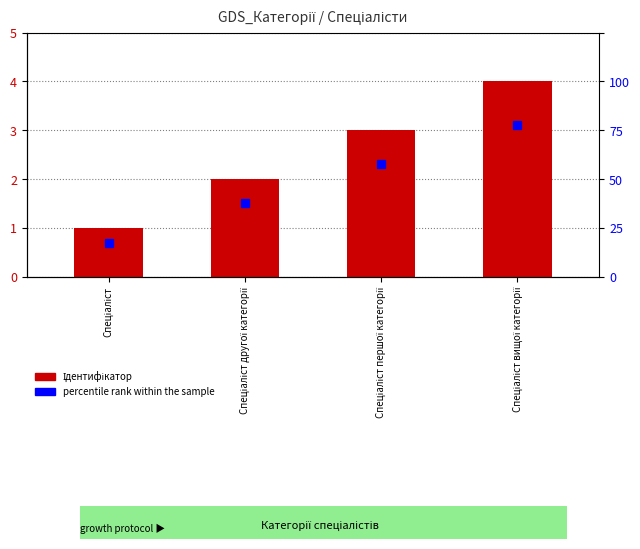

What is the difference between the maximum and second lowest values?

2